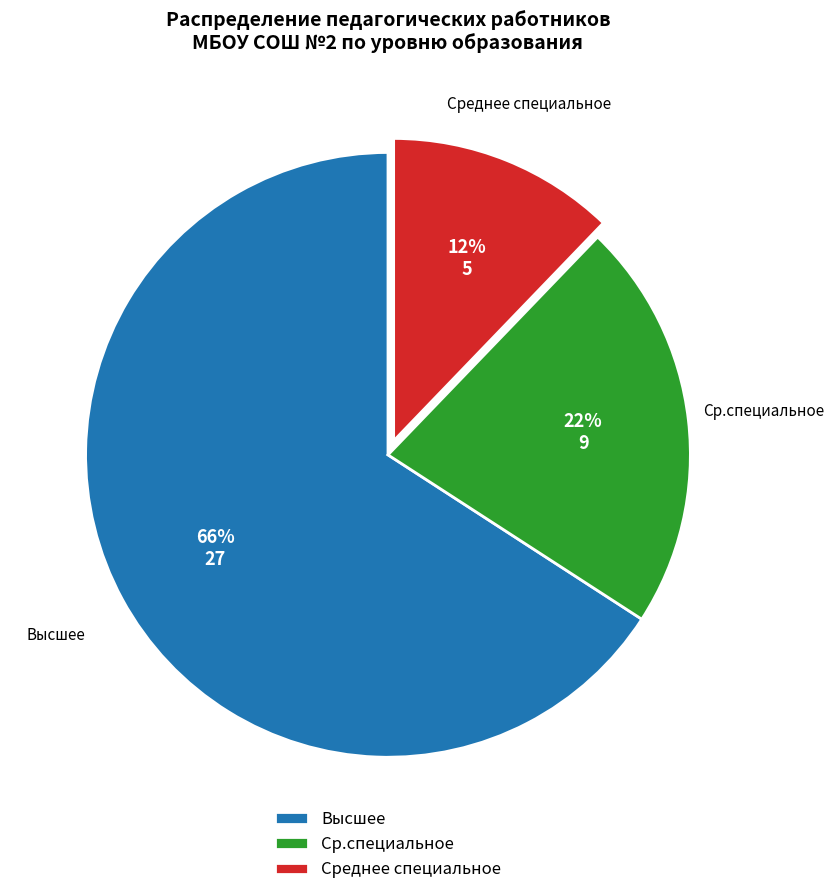

The Ср.специальное slice represents 22% of the pie. True or false?

True